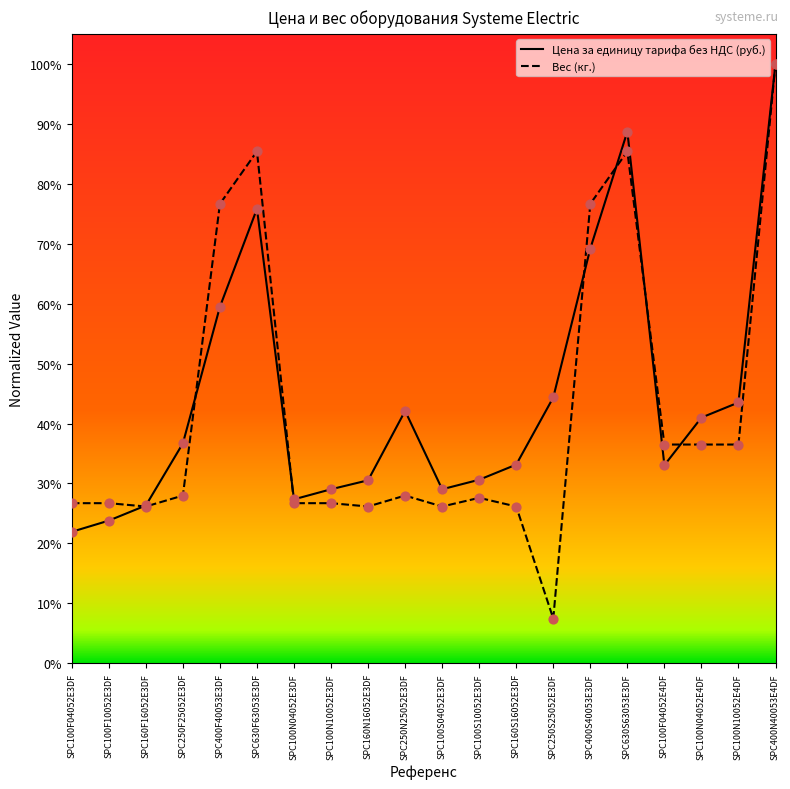

What are all the series names shown in the legend?

Цена за единицу тарифа без НДС (руб.), Вес (кг.)